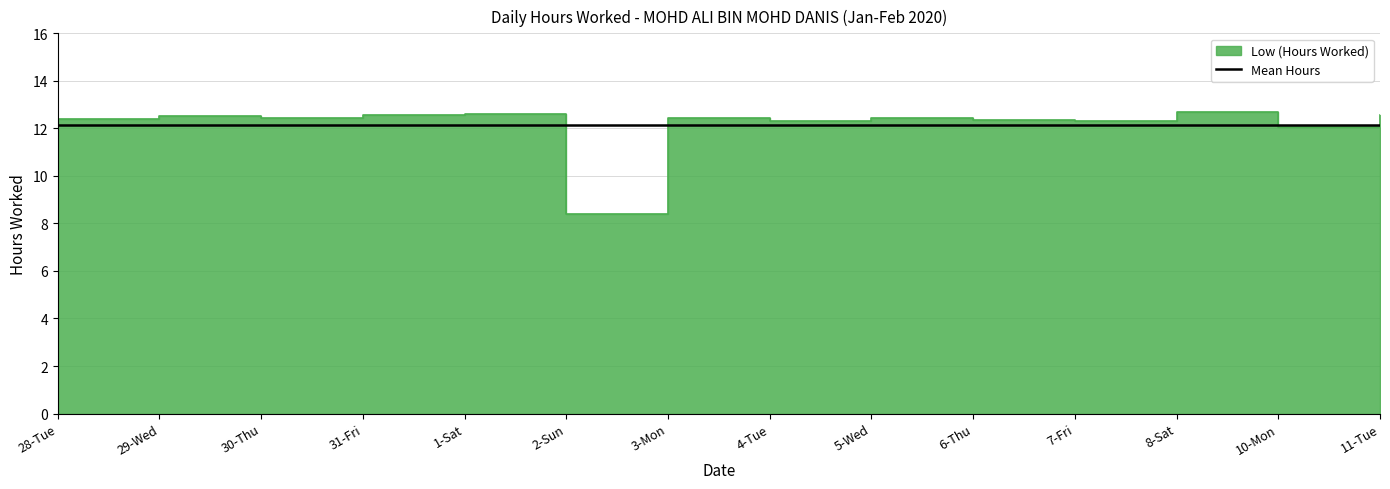

List the labels in order of value, smallest first.

2-Sun, 10-Mon, 4-Tue, 7-Fri, 6-Thu, 28-Tue, 3-Mon, 30-Thu, 5-Wed, 29-Wed, 31-Fri, 11-Tue, 1-Sat, 8-Sat